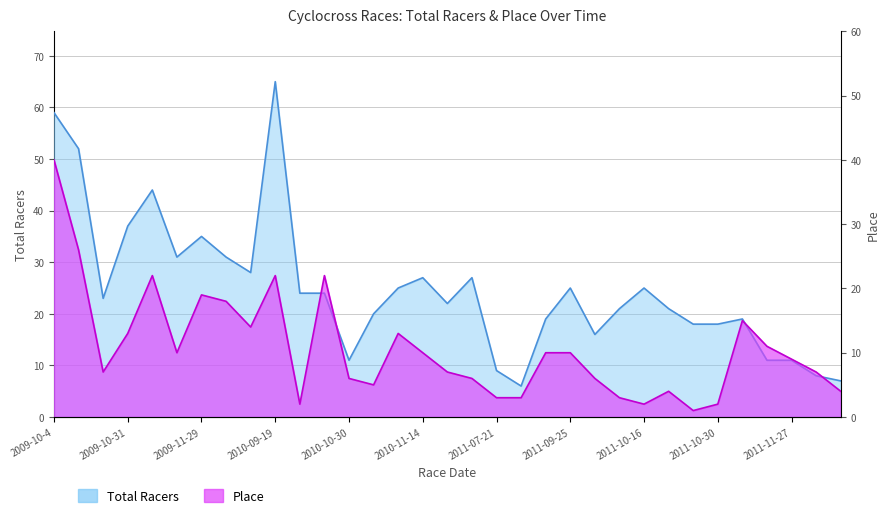

Where is Place nearest to the value 20?

2009-11-29